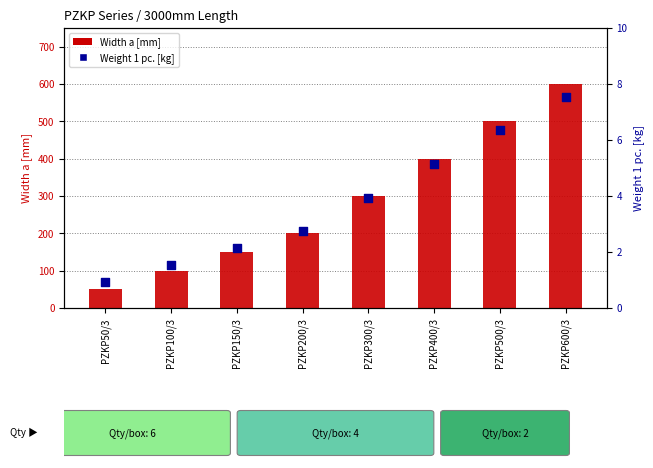

Which series reaches the maximum Y coordinate?

Width a [mm]